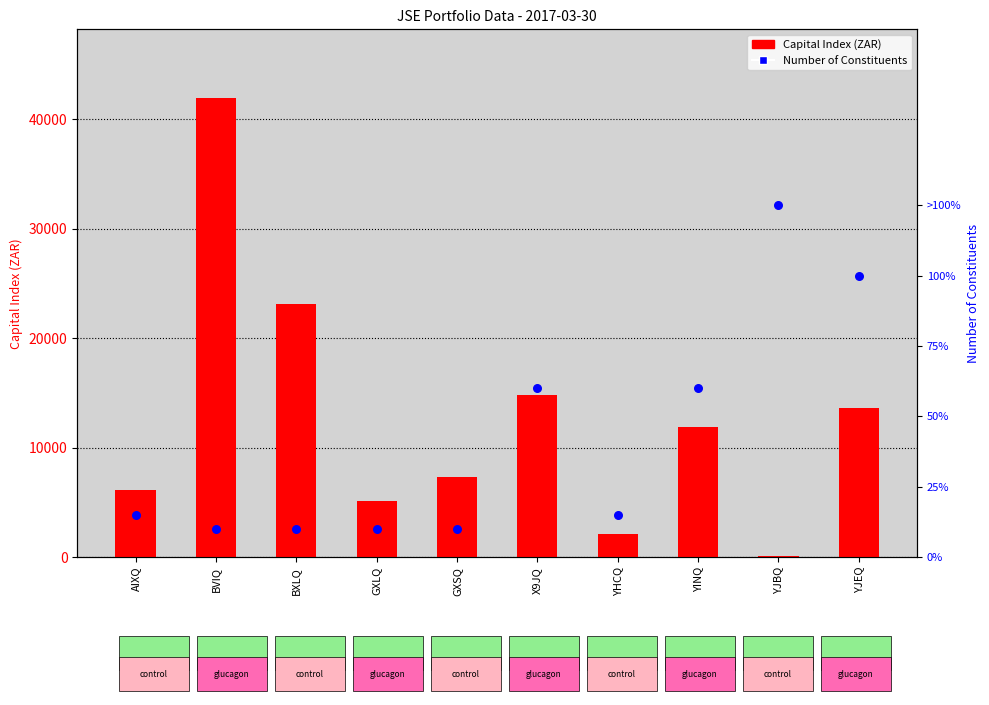

Which series reaches the maximum Y coordinate?

Capital Index (ZAR)